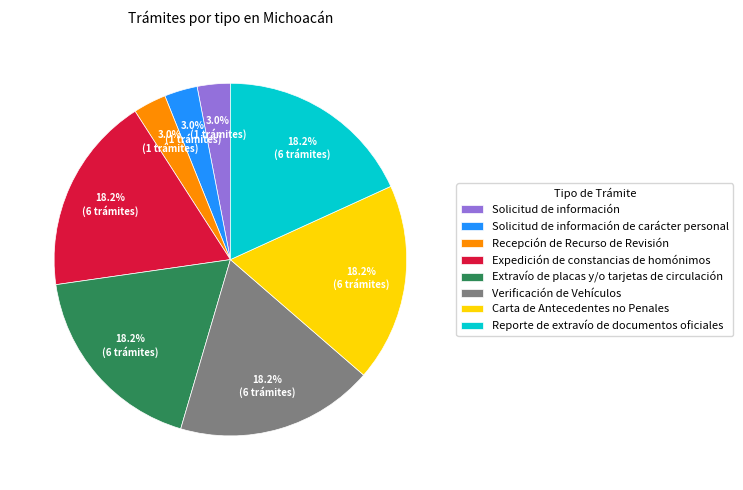

To the nearest percent, what portion does Solicitud de información de carácter personal represent?

3%